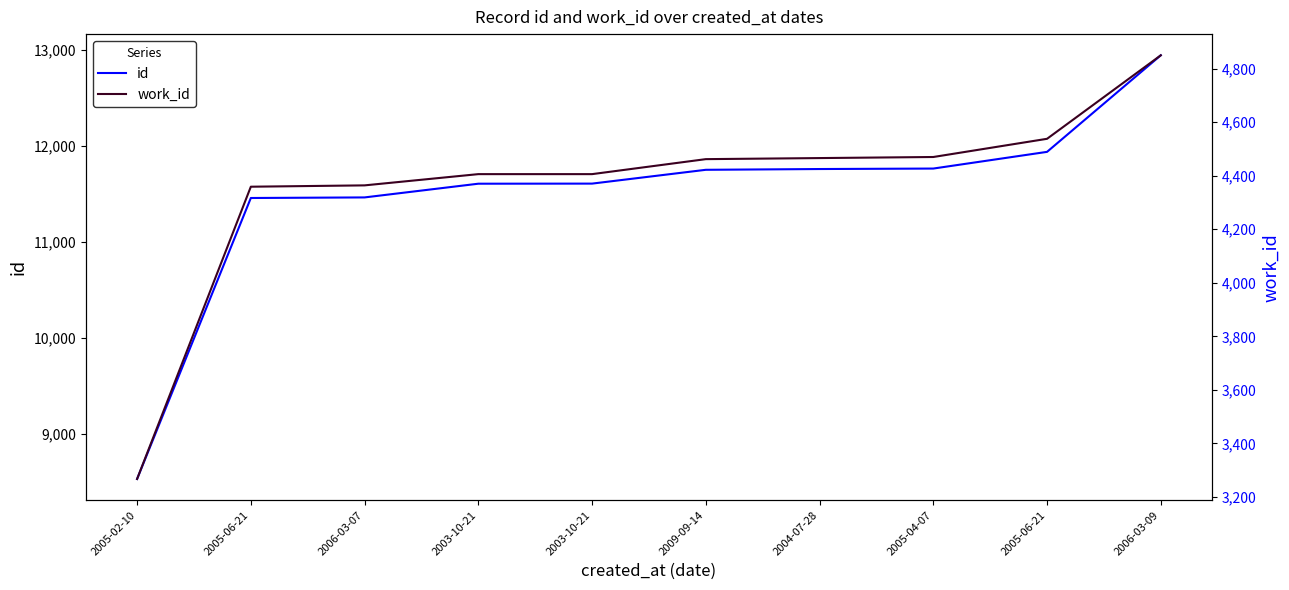

Reading left to right, what are all the values shown in this chart?

id: 2005-02-10=8526	2005-06-21=11456	2006-03-07=11462	2003-10-21=11605	2003-10-21=11606	2009-09-14=11750	2004-07-28=11758	2005-04-07=11763	2005-06-21=11937	2006-03-09=12944
work_id: 2005-02-10=3267	2005-06-21=4359	2006-03-07=4364	2003-10-21=4406	2003-10-21=4406	2009-09-14=4462	2004-07-28=4466	2005-04-07=4470	2005-06-21=4538	2006-03-09=4850